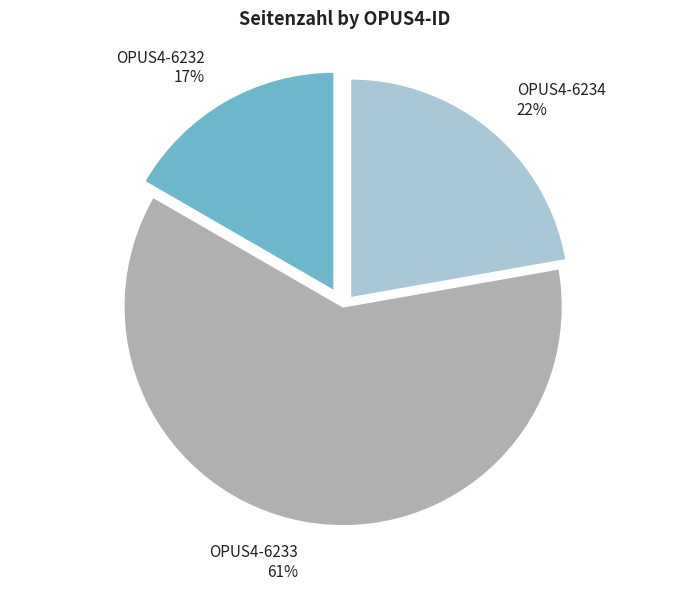

To the nearest percent, what is the average slice percentage?

33%